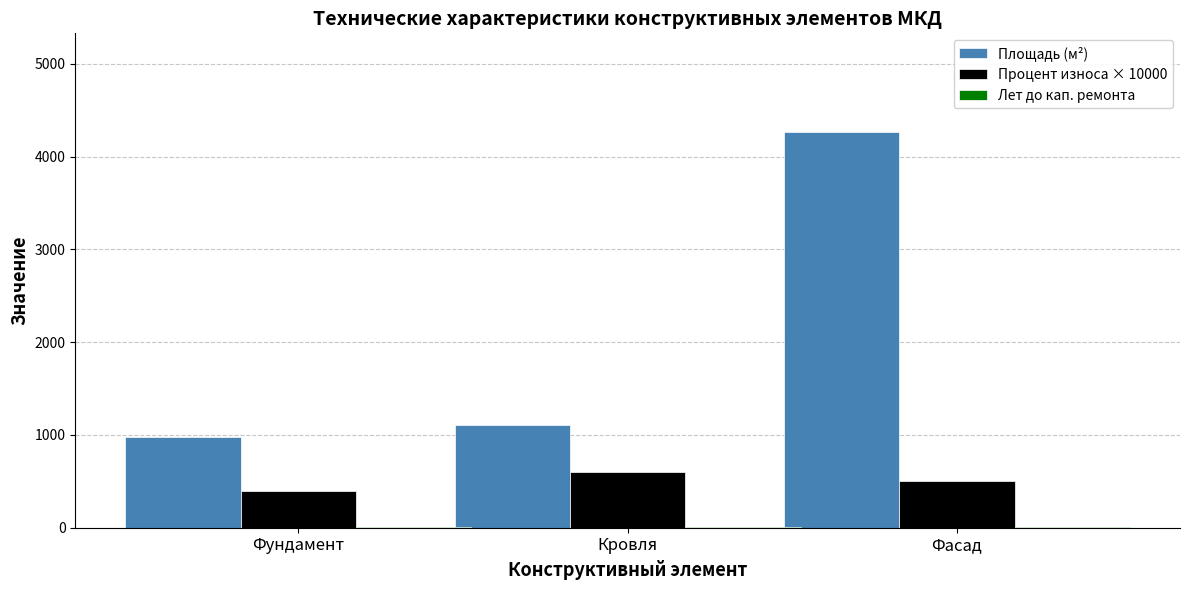

Where is Площадь (м²) nearest to the value 2618?

Кровля